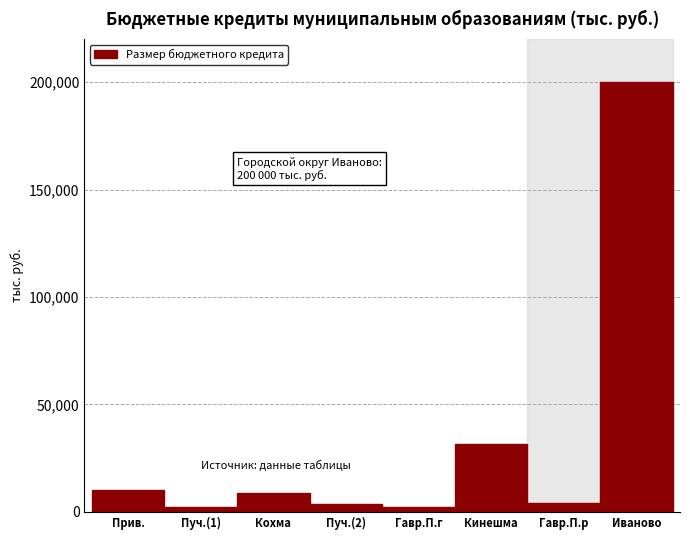

Which label corresponds to the largest value in the chart?

Иваново